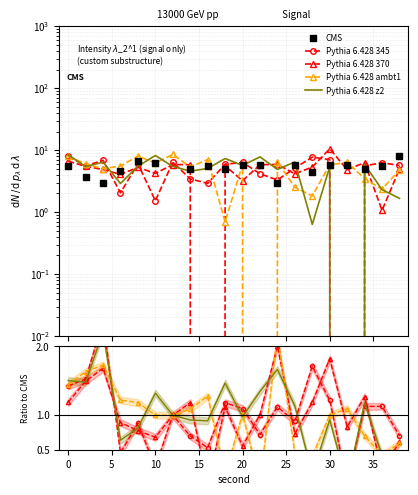

Count the number of categories in the chart.

20